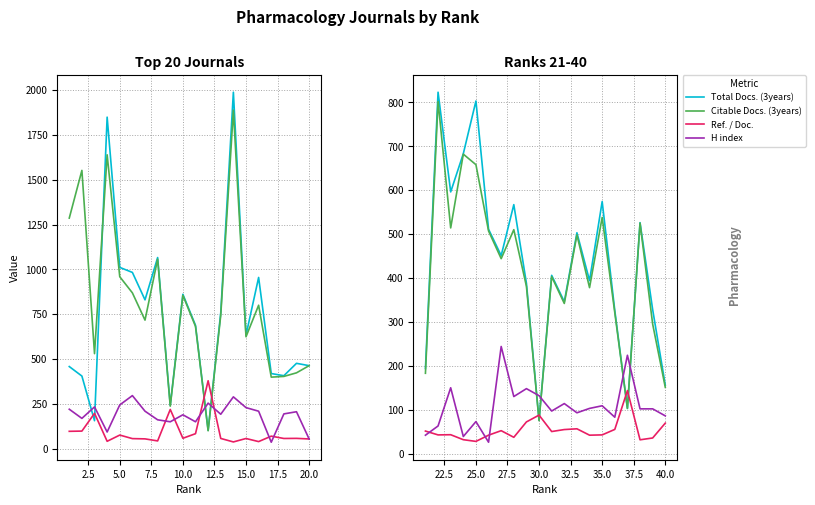

True or false: Citable Docs. (3years) and Total Docs. (3years) cross at least once.

False